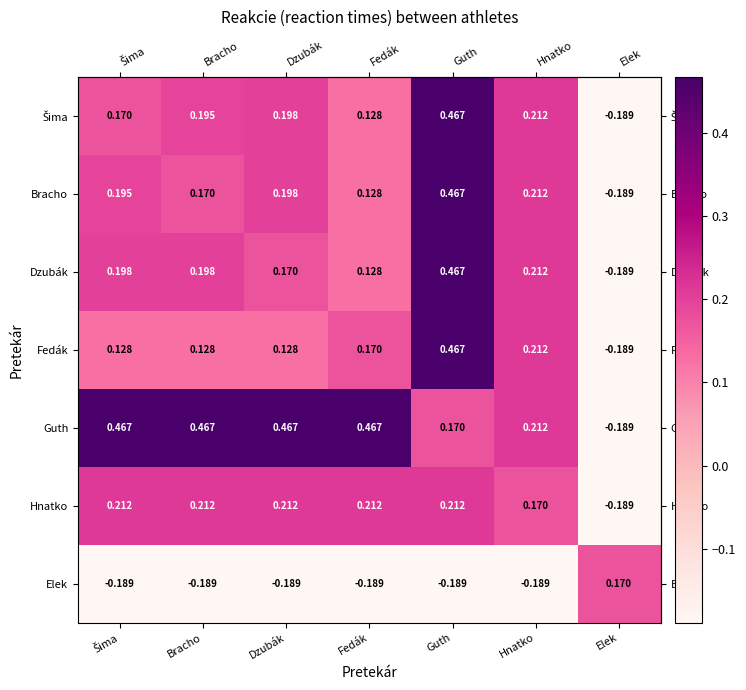

At which category is the sum across all series the highest?

Guth